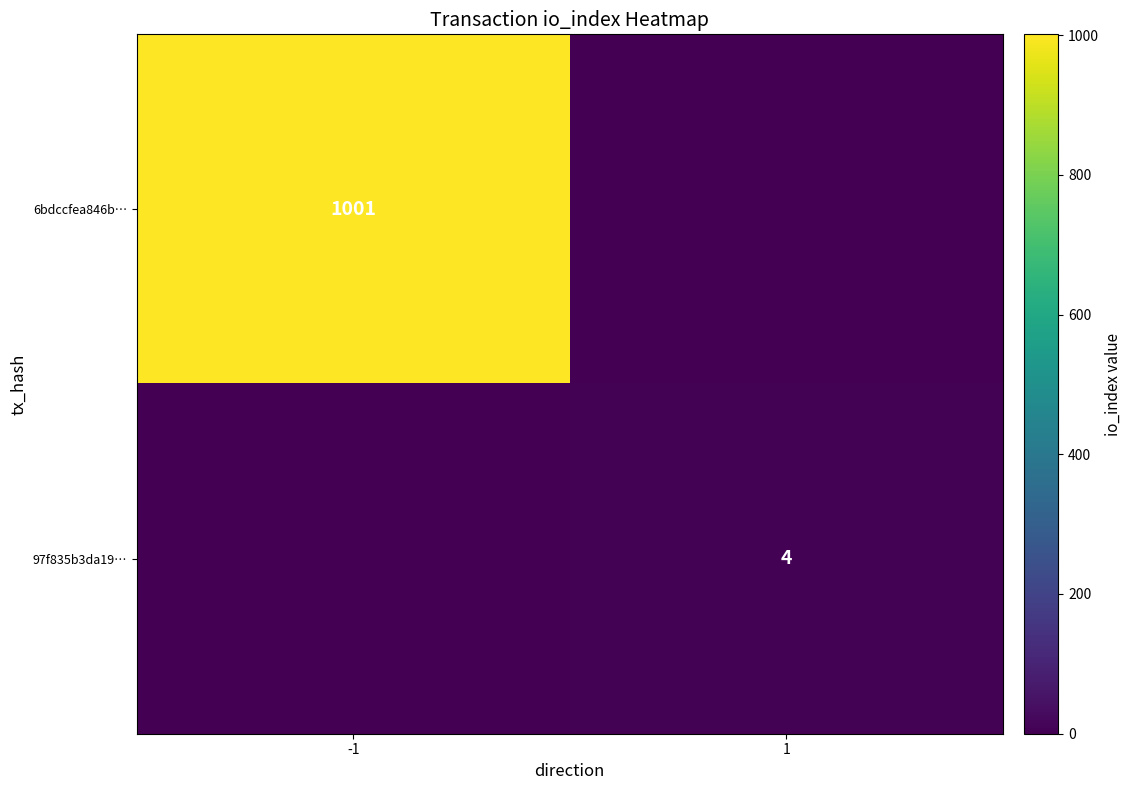

The value of 6bdccfea846b… at -1 is 1001. True or false?

True